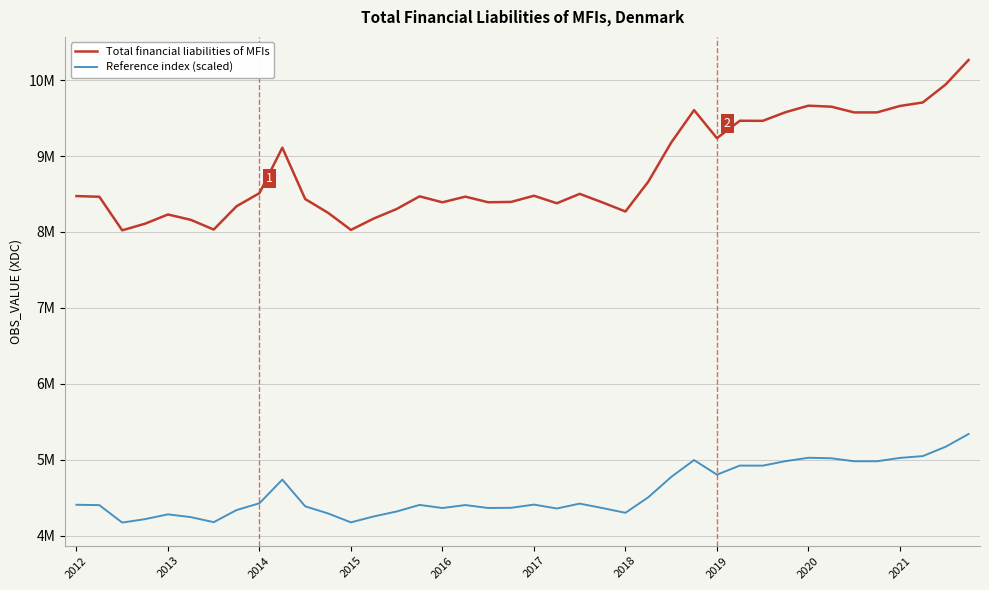

True or false: Reference index (scaled) and Total financial liabilities of MFIs intersect in this chart.

False